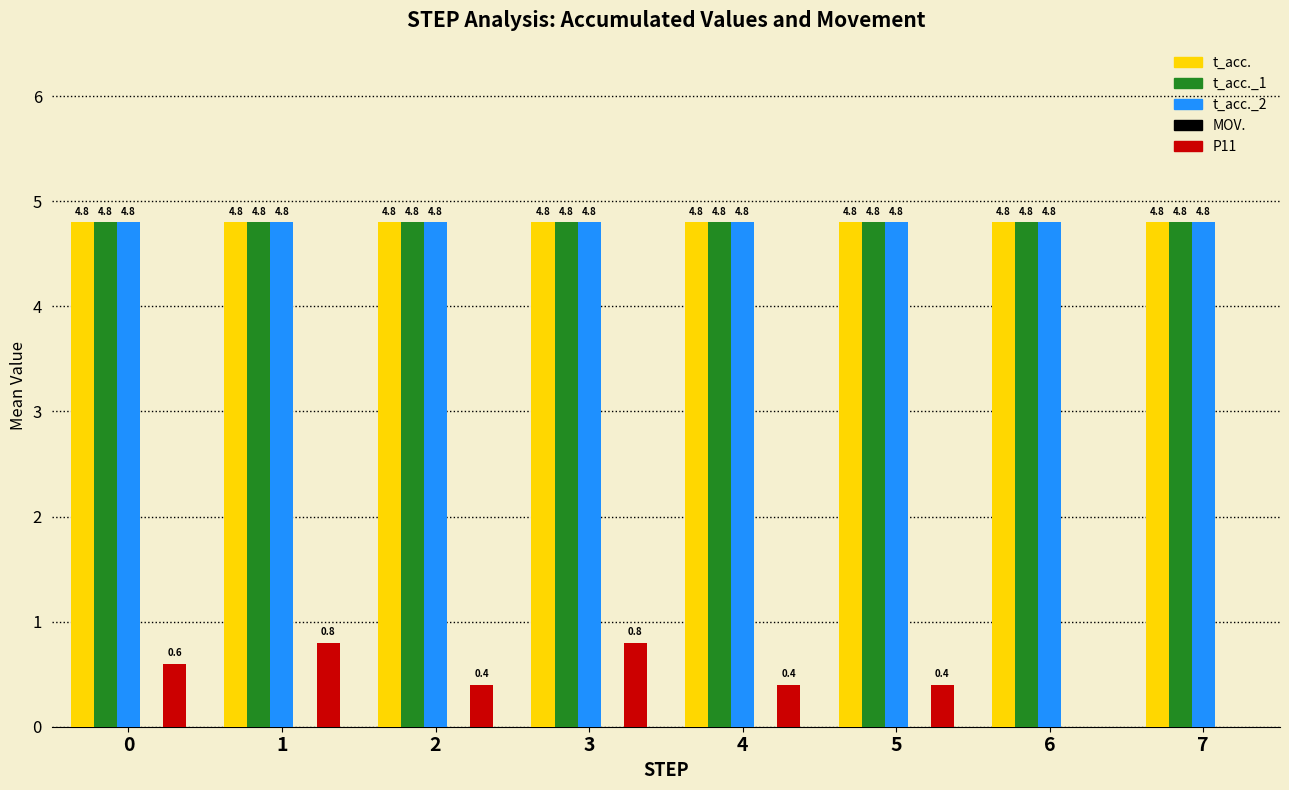

Is it true that t_acc._1 equals 7.7 at 4?

False